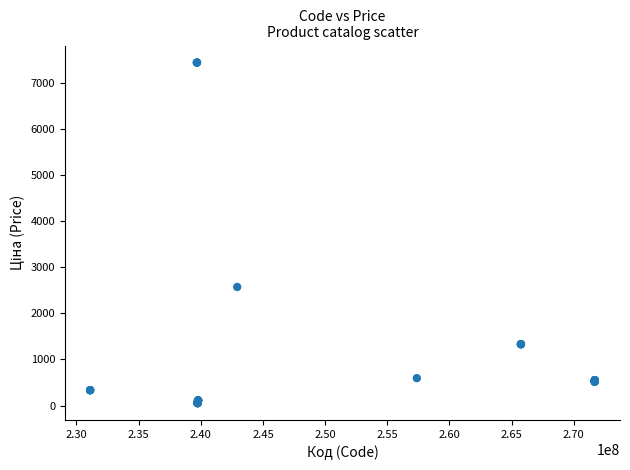

What Y value in the scatter plot is closest to 3746?

2572.0